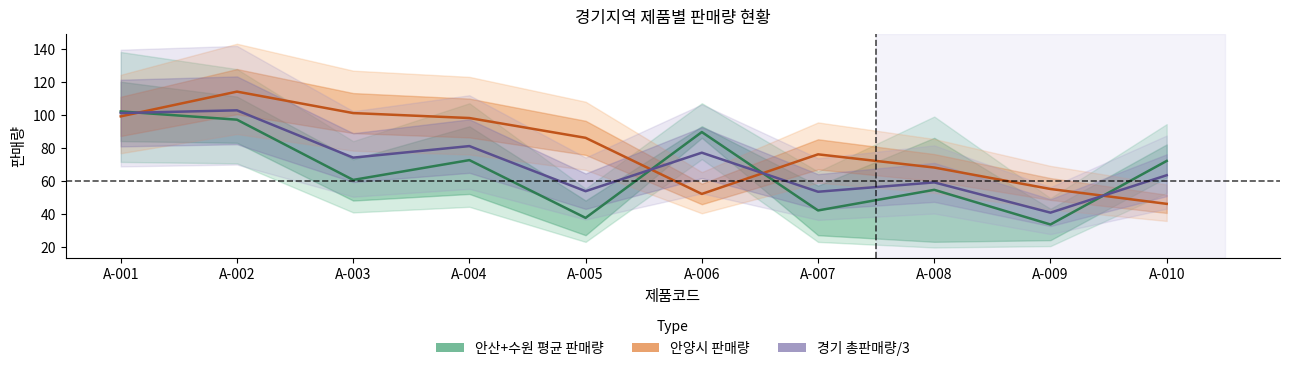

True or false: 경기 총판매량/3 has a value of 79.0 at A-007.

False